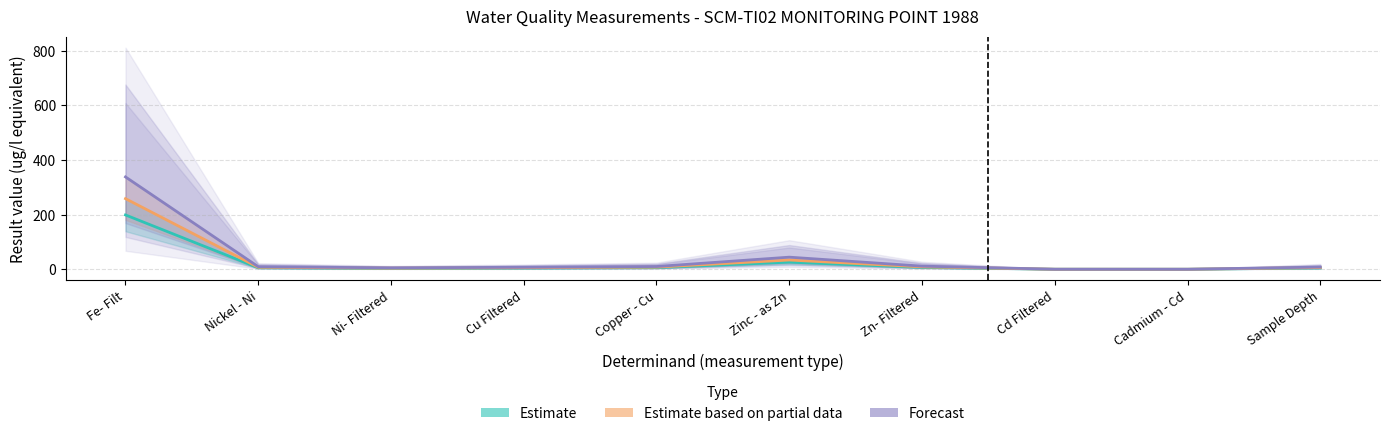

How many series are shown in this chart?

3